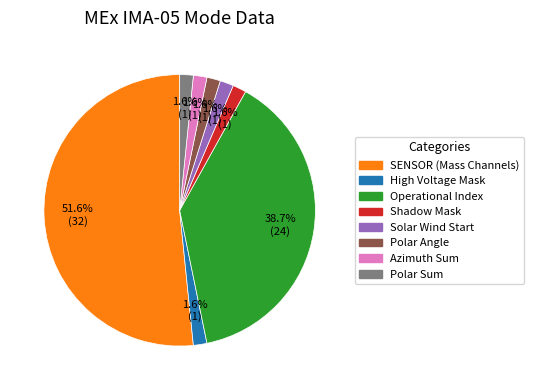

Is there a majority slice in this chart?

Yes